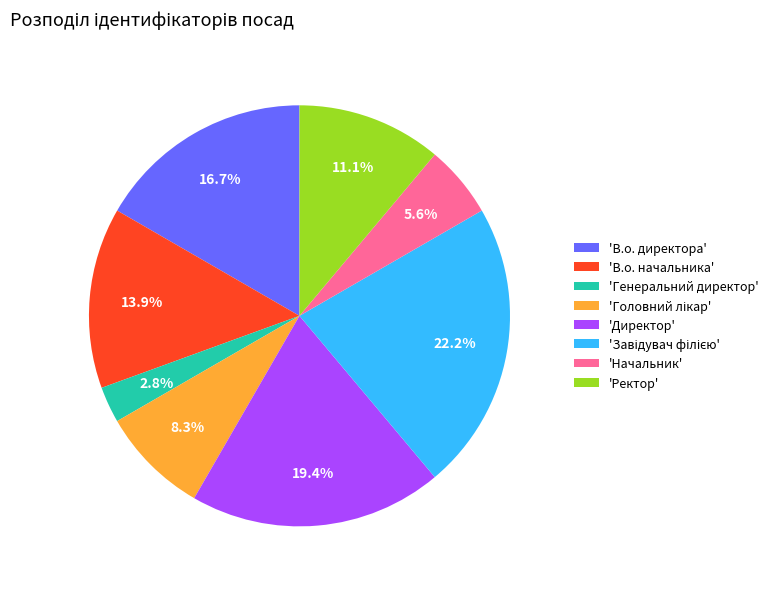

What percentage do 'Директор' and 'Генеральний директор' together represent?

22.2%